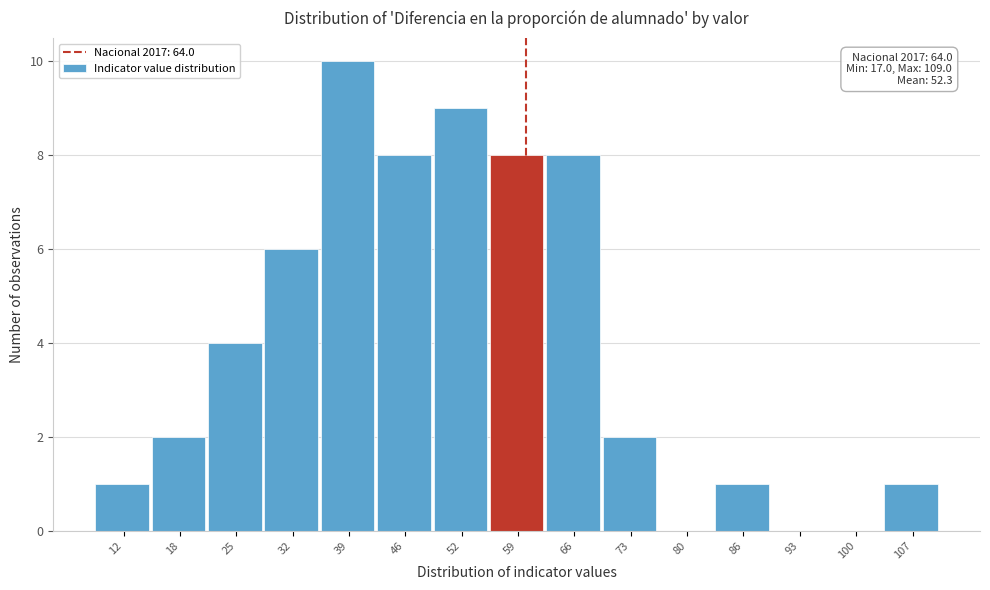

Reading left to right, list all the values displayed in this chart.

12=1	18=2	25=4	32=6	39=10	46=8	52=9	59=8	66=8	73=2	80=0	86=1	93=0	100=0	107=1